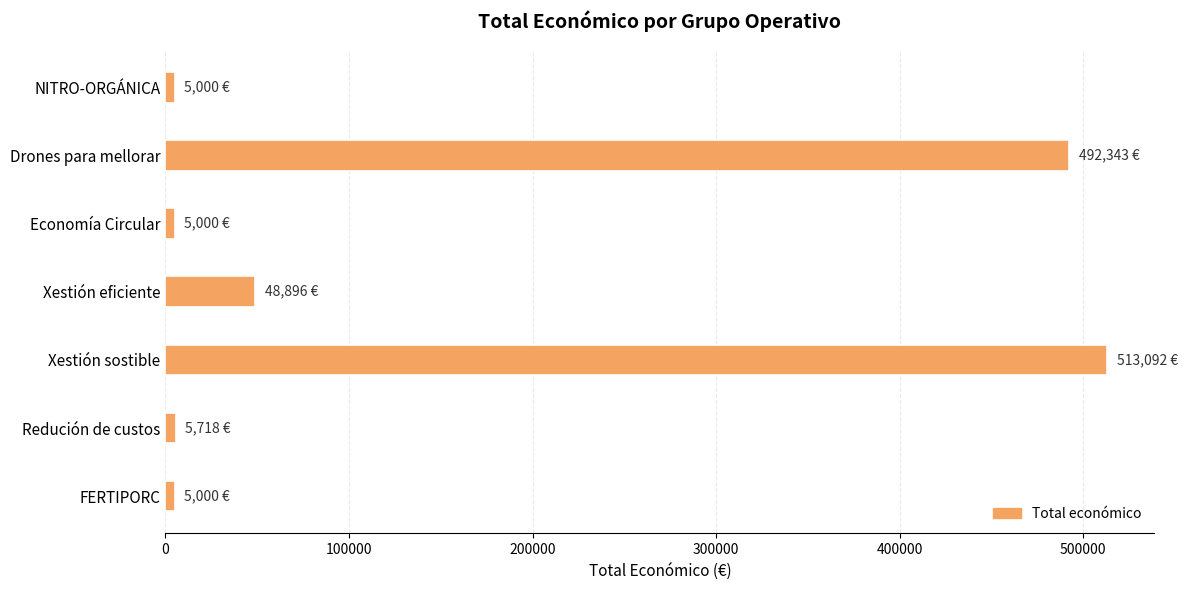

What is the average value?

153578